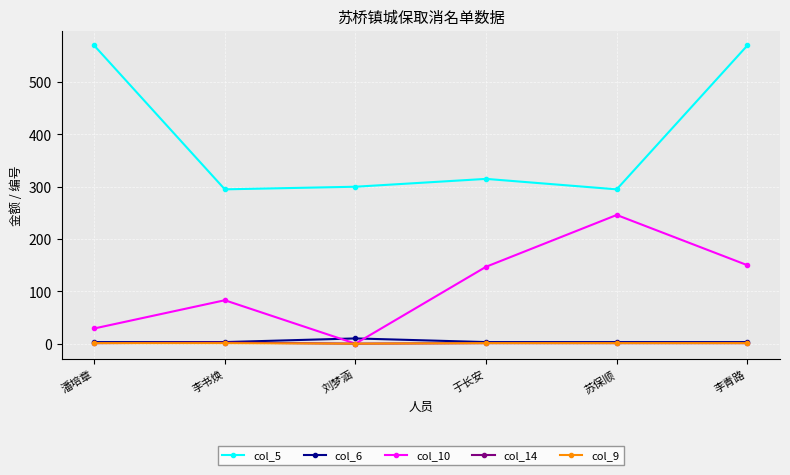

At how many categories does at least one series exceed 169?

6